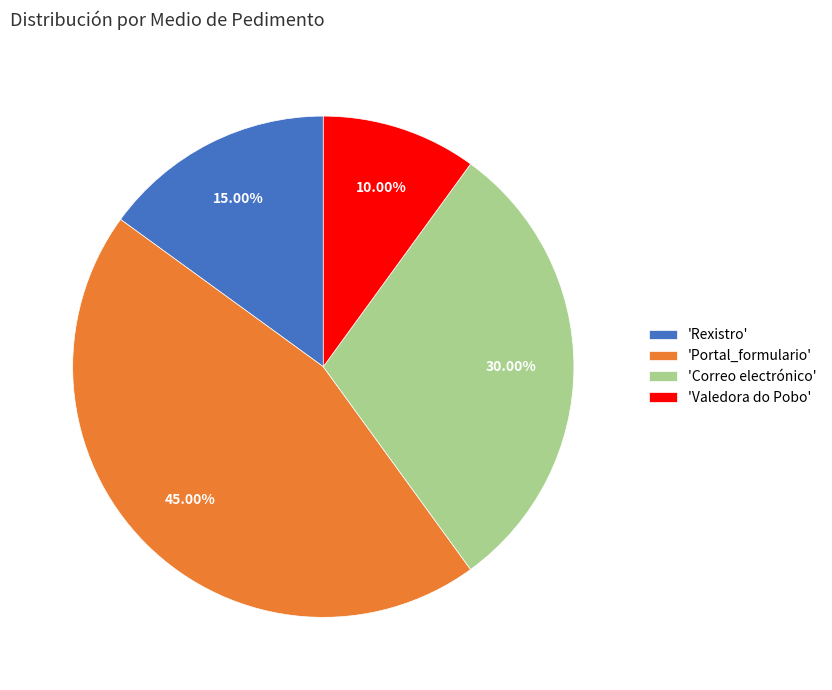

Which slice is the largest?

'Portal_formulario'